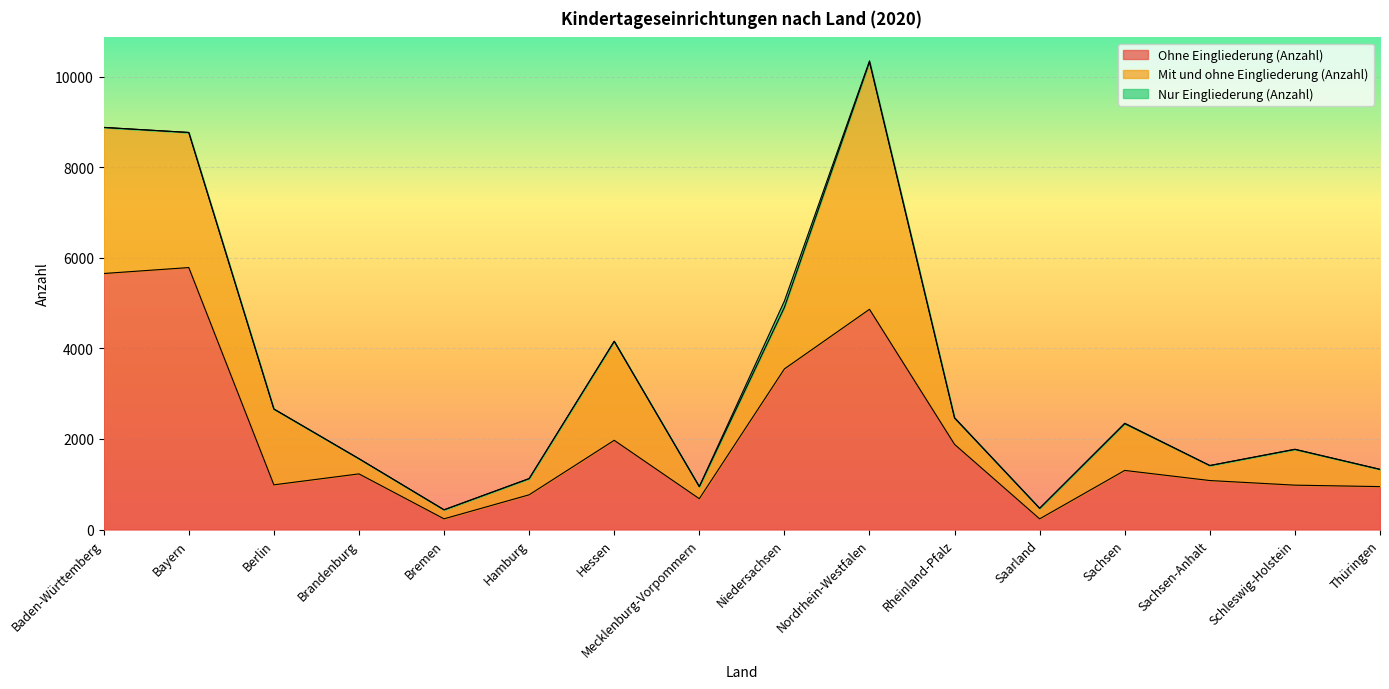

What is the value of the Mit und ohne Eingliederung (Anzahl) point at the 1st from the left?

3224